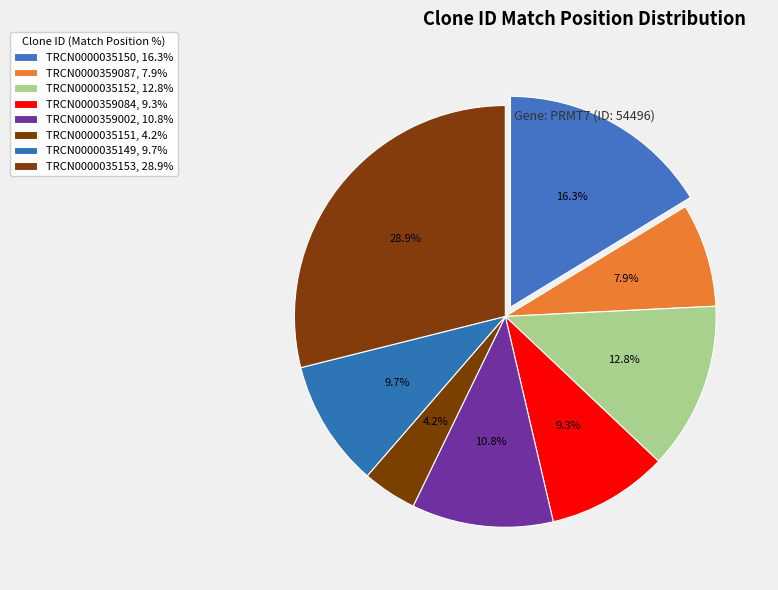

Which category has the smallest portion of the pie?

TRCN0000035151